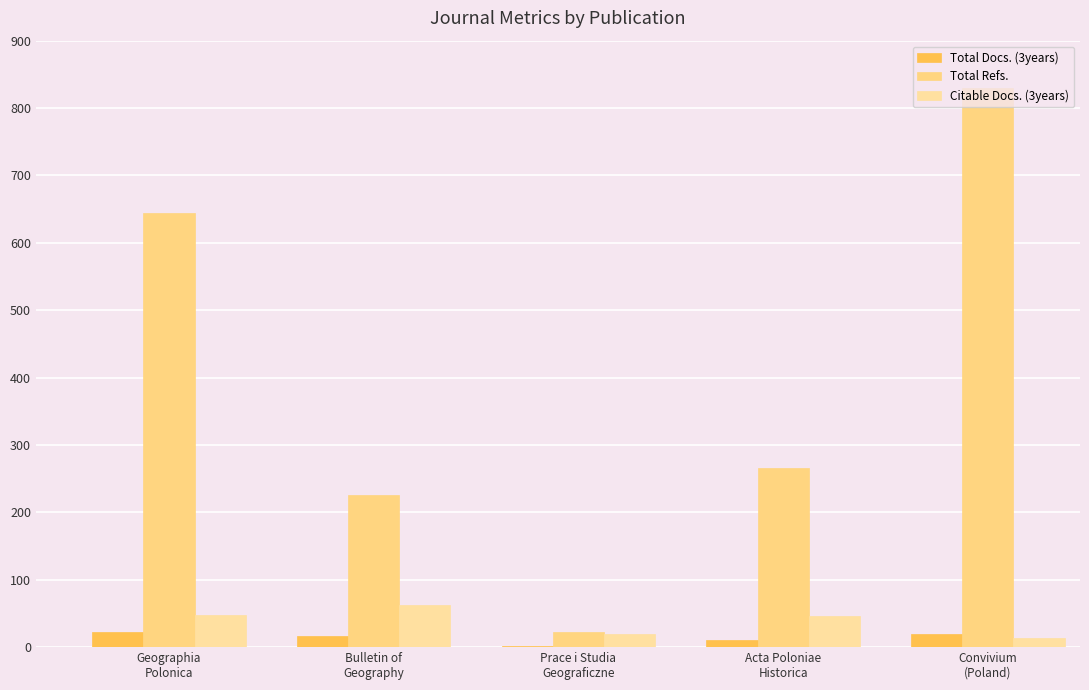

Where does the Total Refs. series first go above 266?

Geographia
Polonica